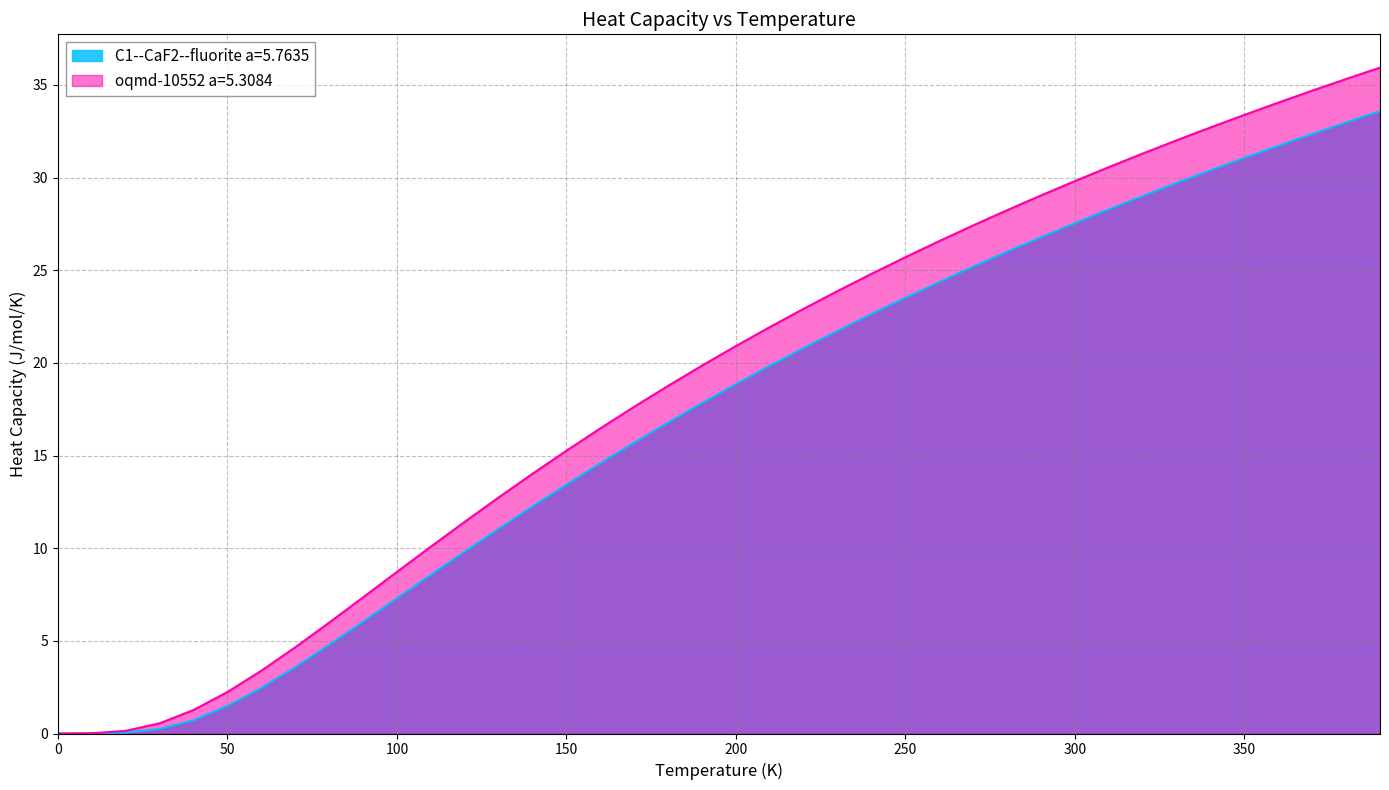

Does the chart display data point markers on the line(s)?

No